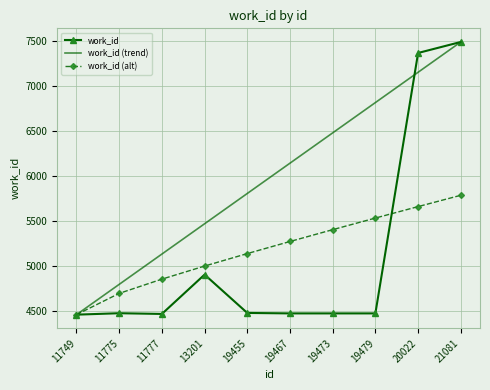

What is the difference between the maximum and second lowest values in the work_id (alt) series?

1087.5